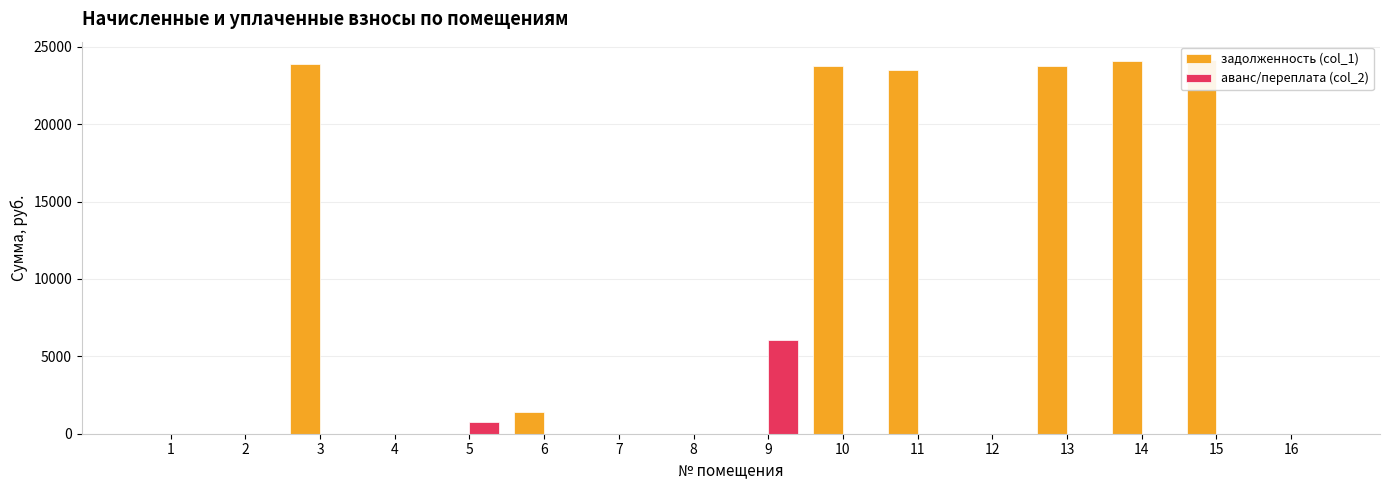

At which category is the sum across all series the highest?

15